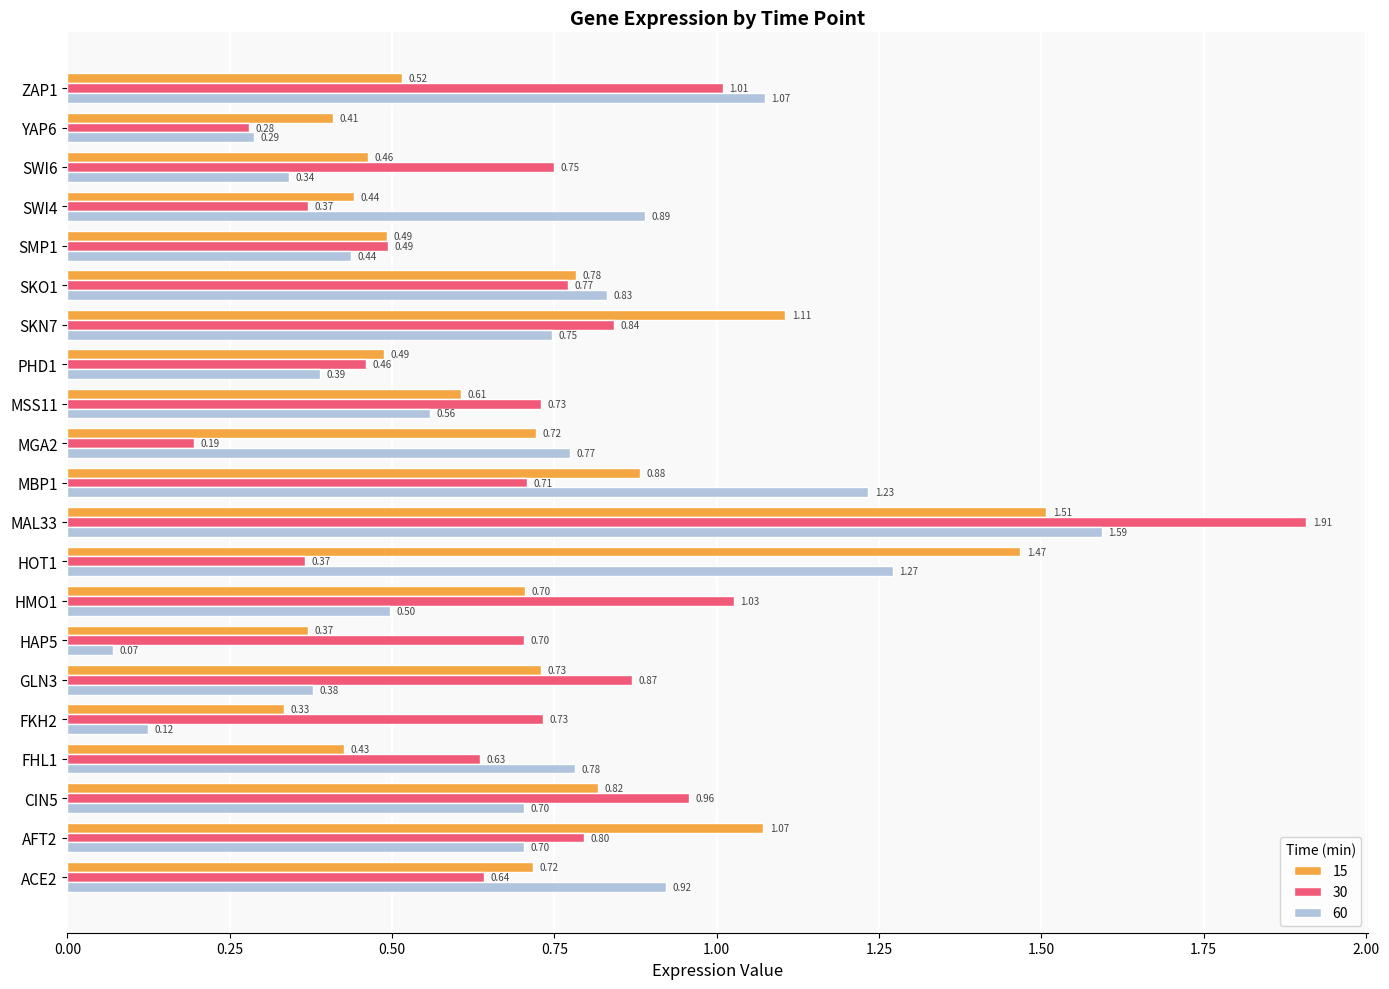

At which category is the sum across all series the highest?

MAL33